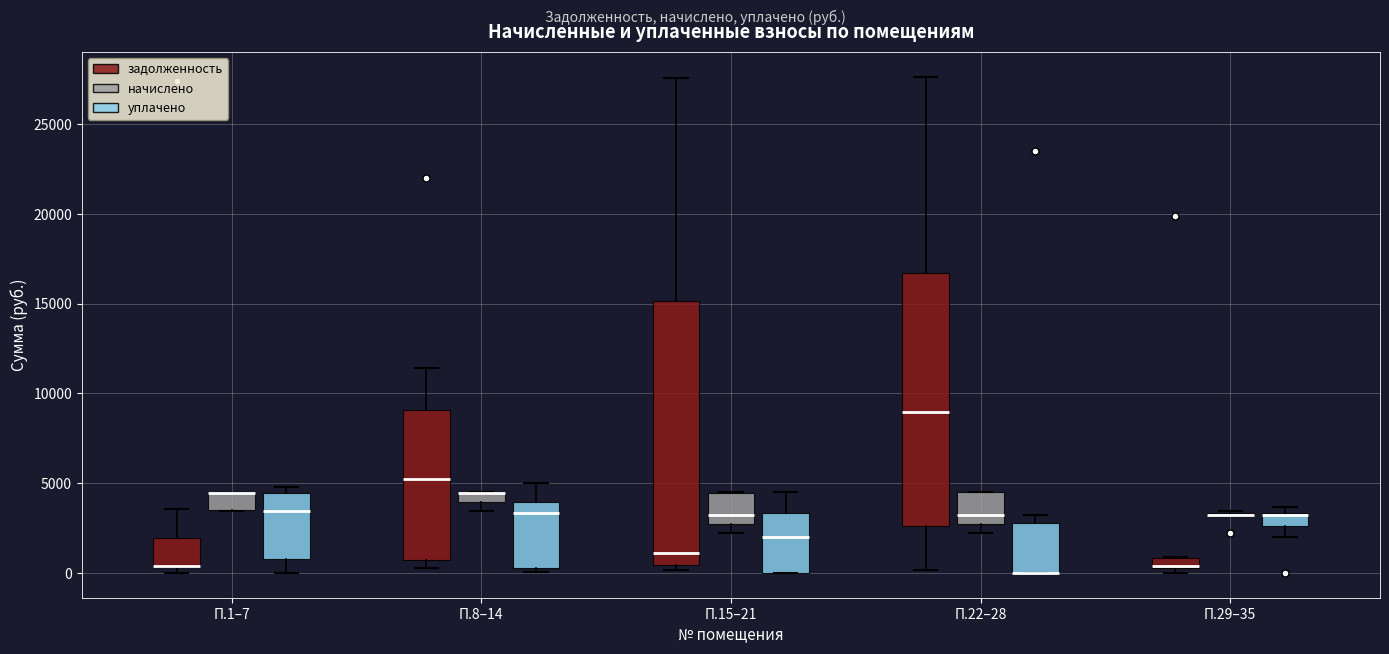

Which box is the tallest, from its lower edge to its upper edge?

П.15–21 (задолженность)